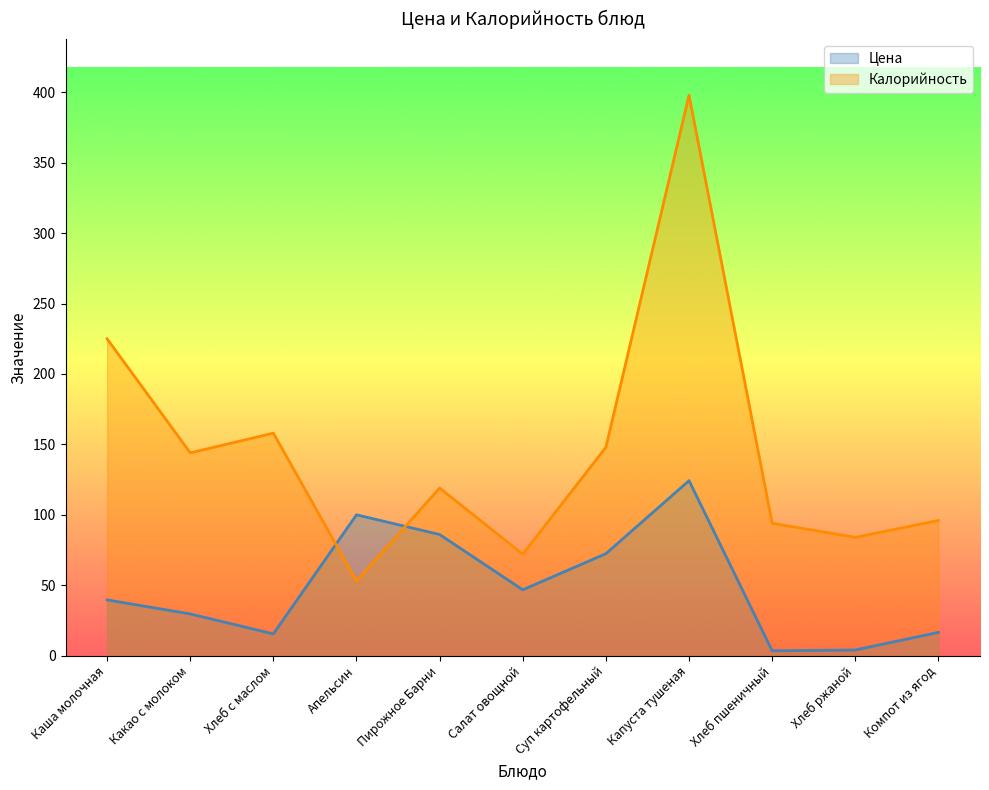

How many data points in Цена are less than 39?

5